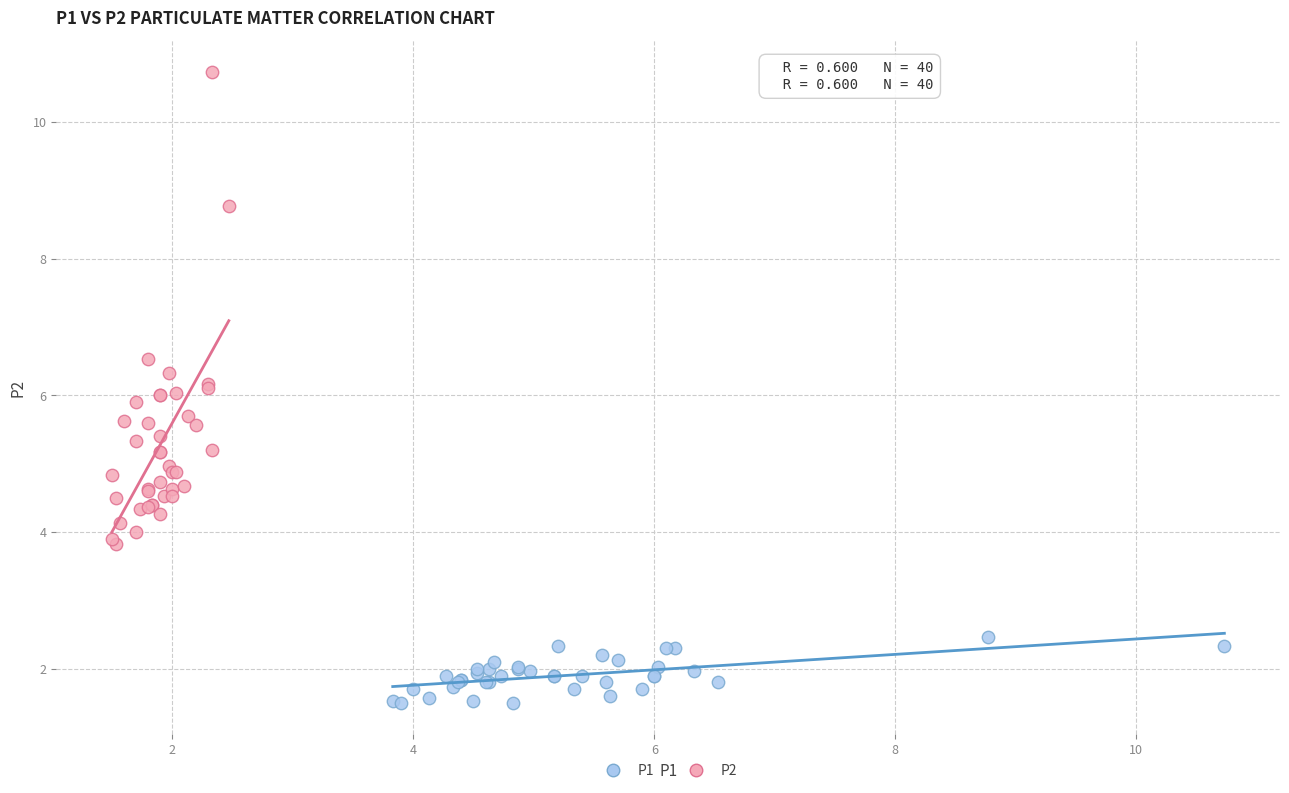

Which series has the widest spread of Y values?

P2